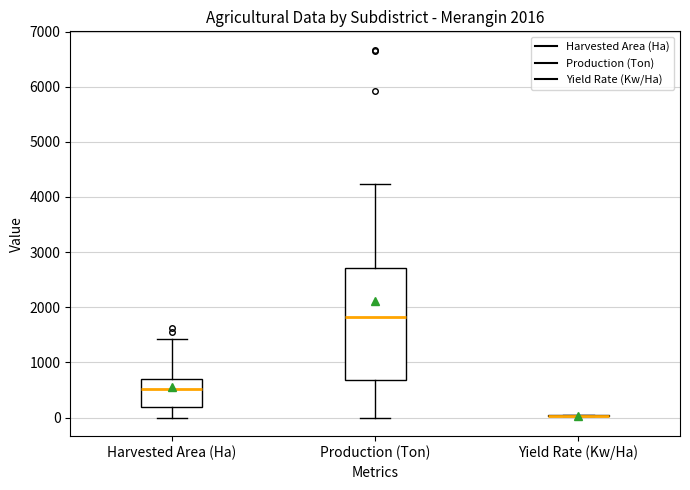

Which box is the tallest, from its lower edge to its upper edge?

Production (Ton)